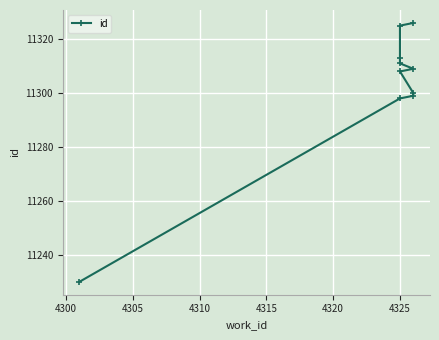

What is the average value?

11302